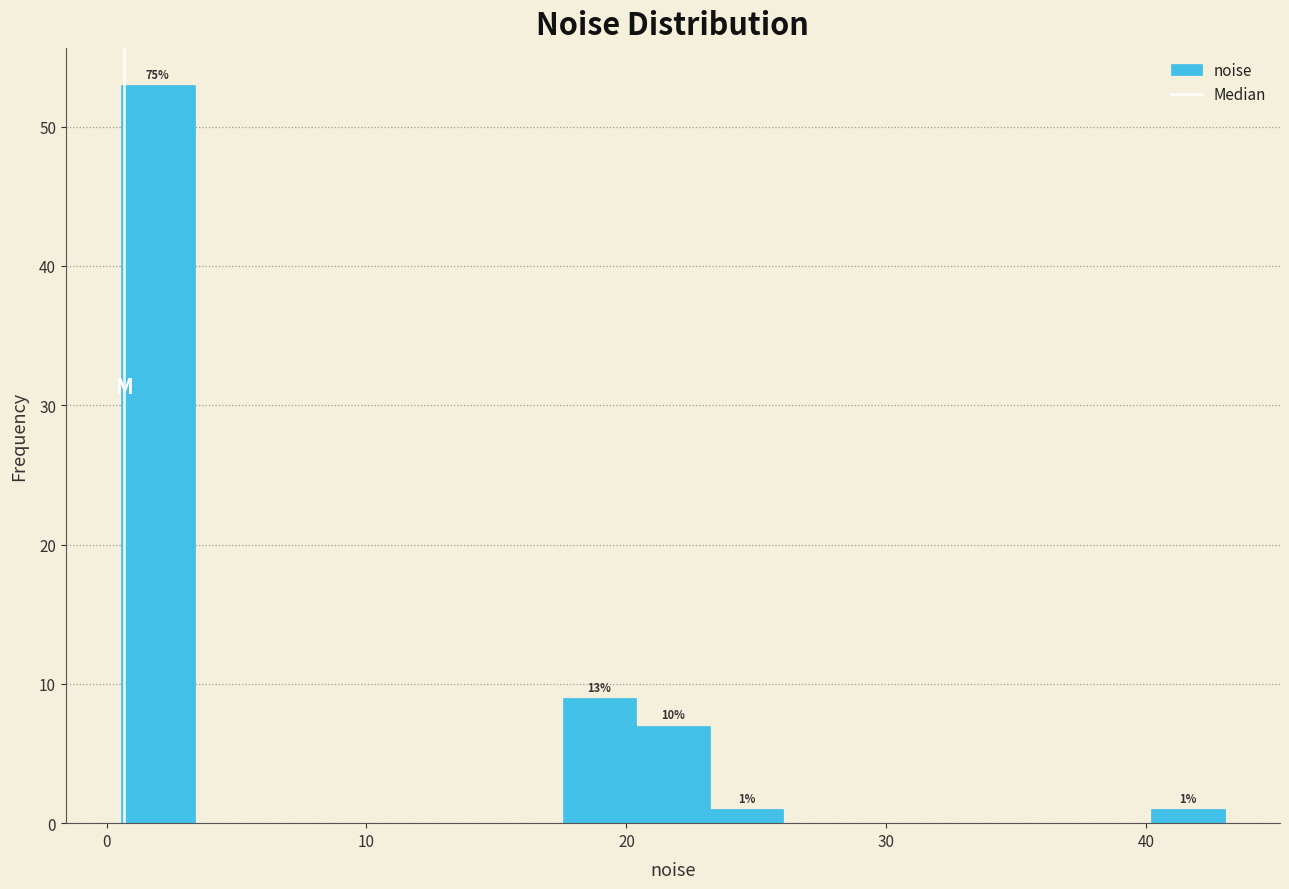

Around what value on the x-axis is the tallest bar? Give the approximate position of its centre, as read against the axis.

2